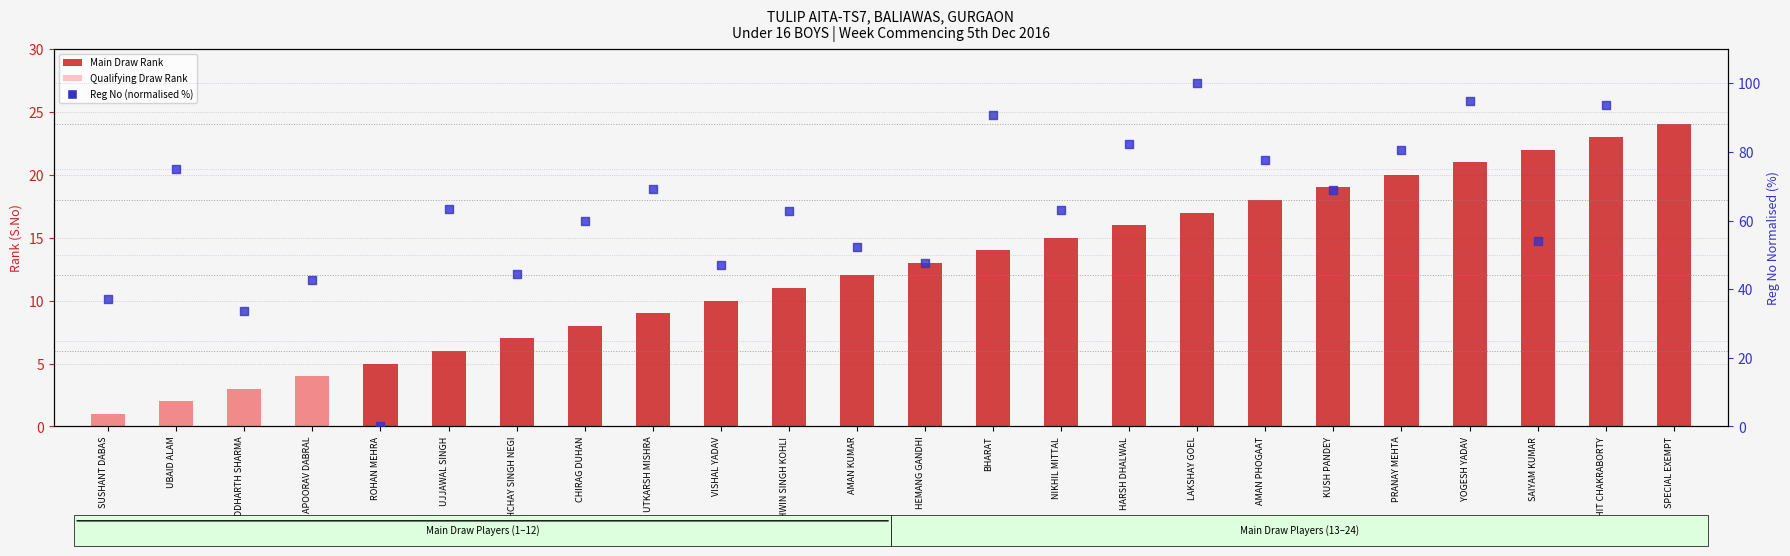

Which series contains the highest Y value?

Reg No (normalised %)